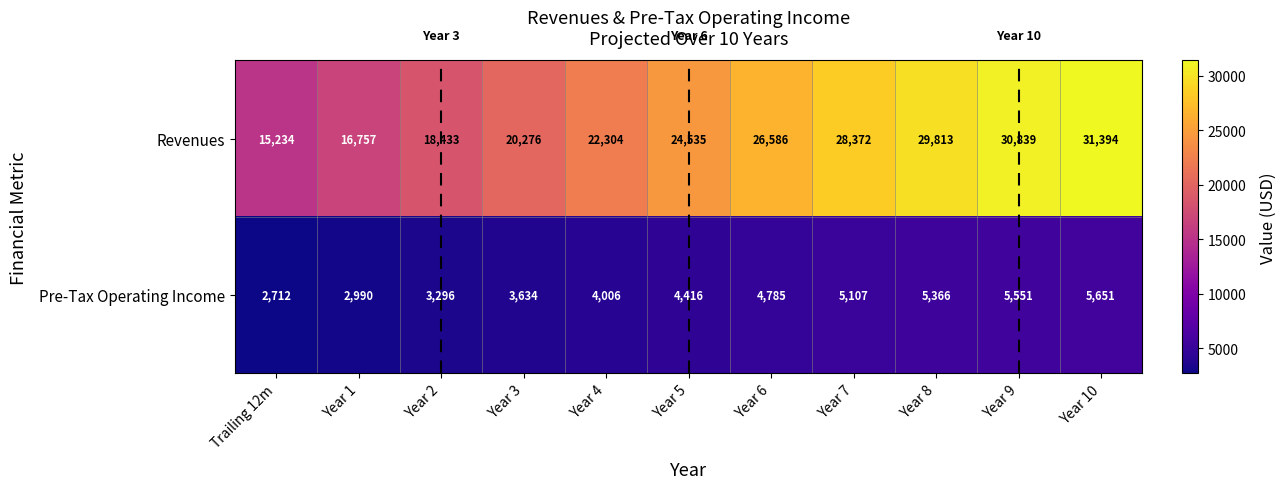

List the series in order of their overall mean, lowest first.

Pre-Tax Operating Income, Revenues